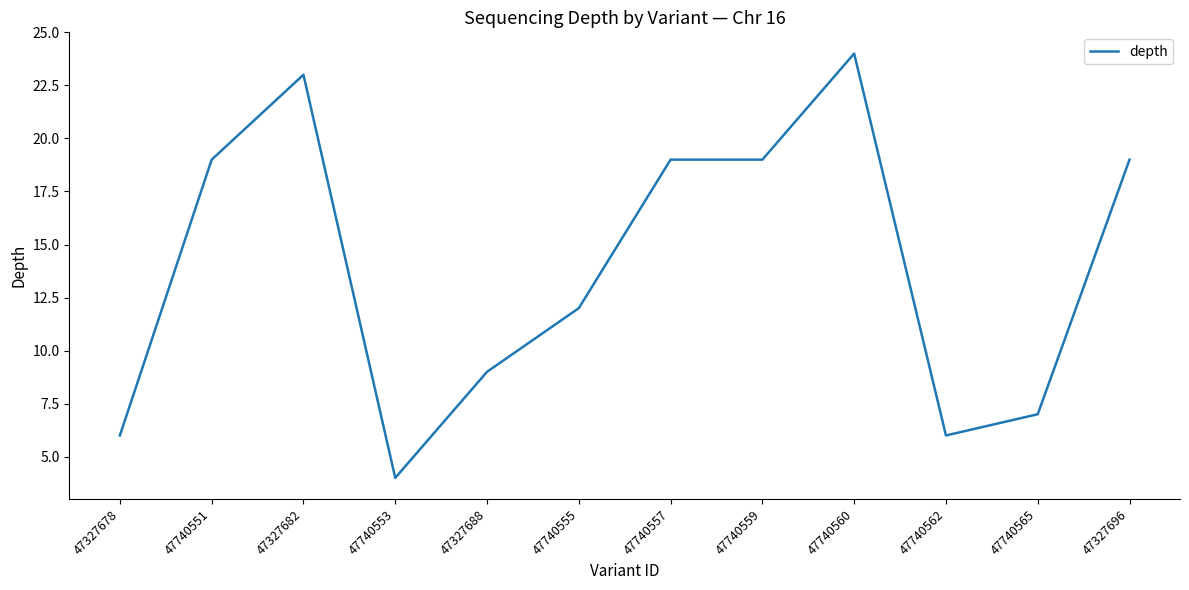

At which category does the data reach its first local valley?

47740553